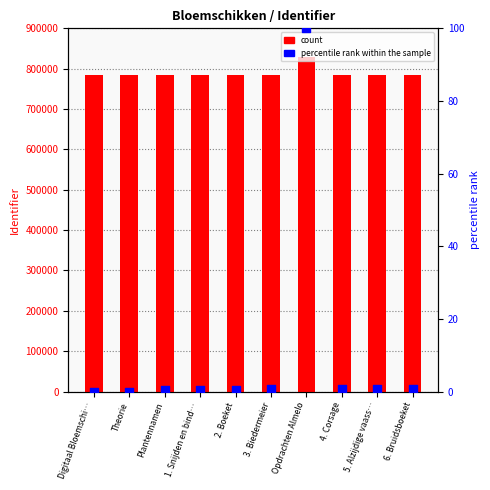

At how many categories does at least one series exceed 405190?

10